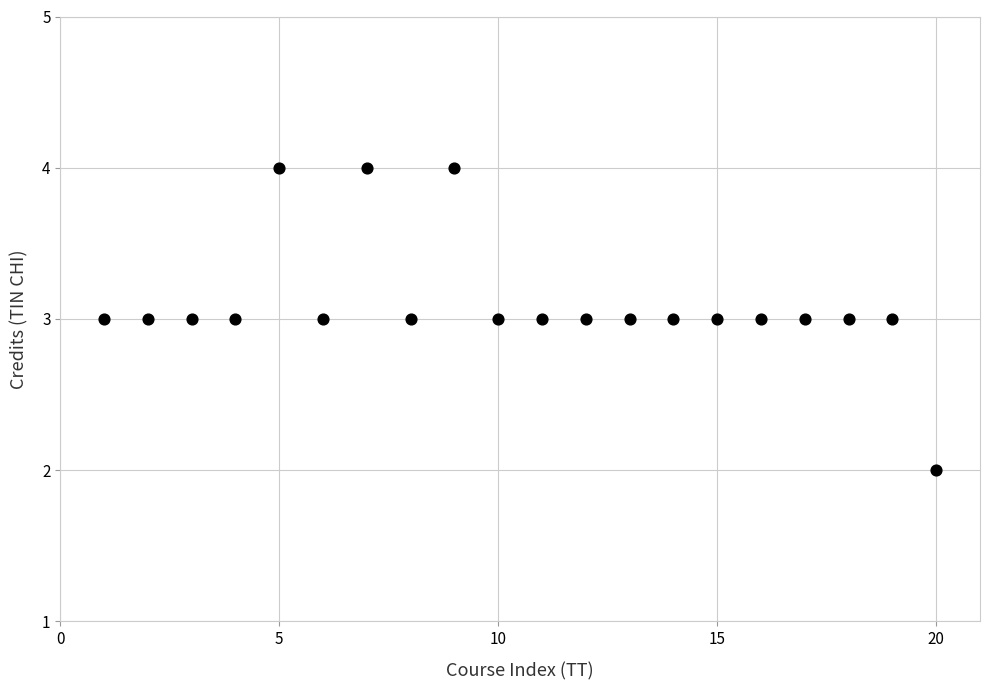

What is the range of X values (max minus min)?

19